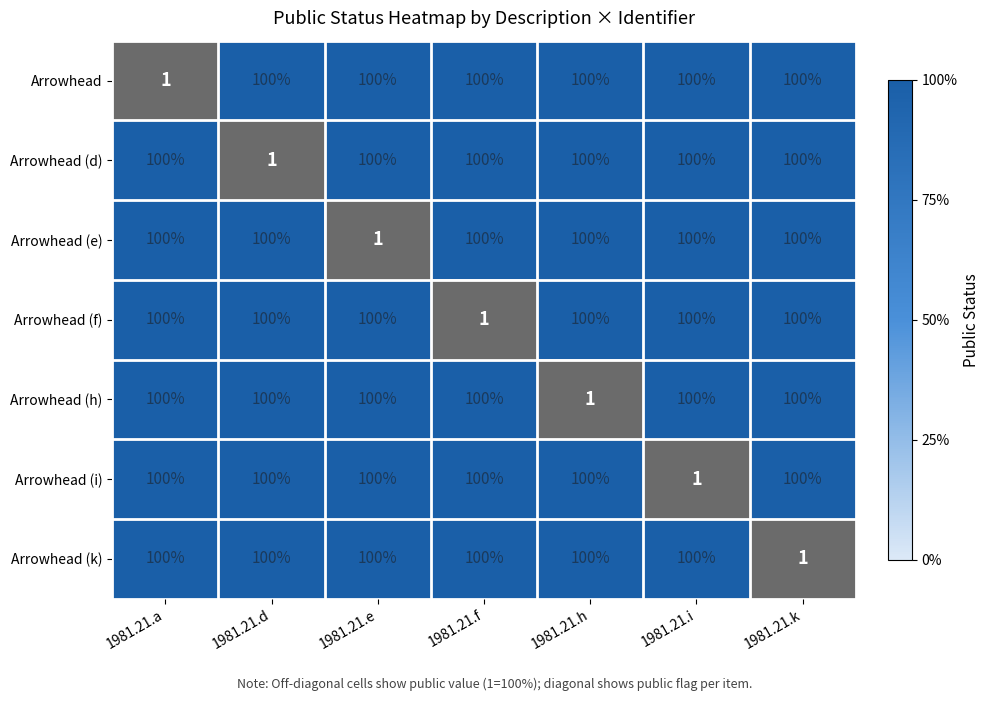

What is the minimum value shown in the chart?

1.0